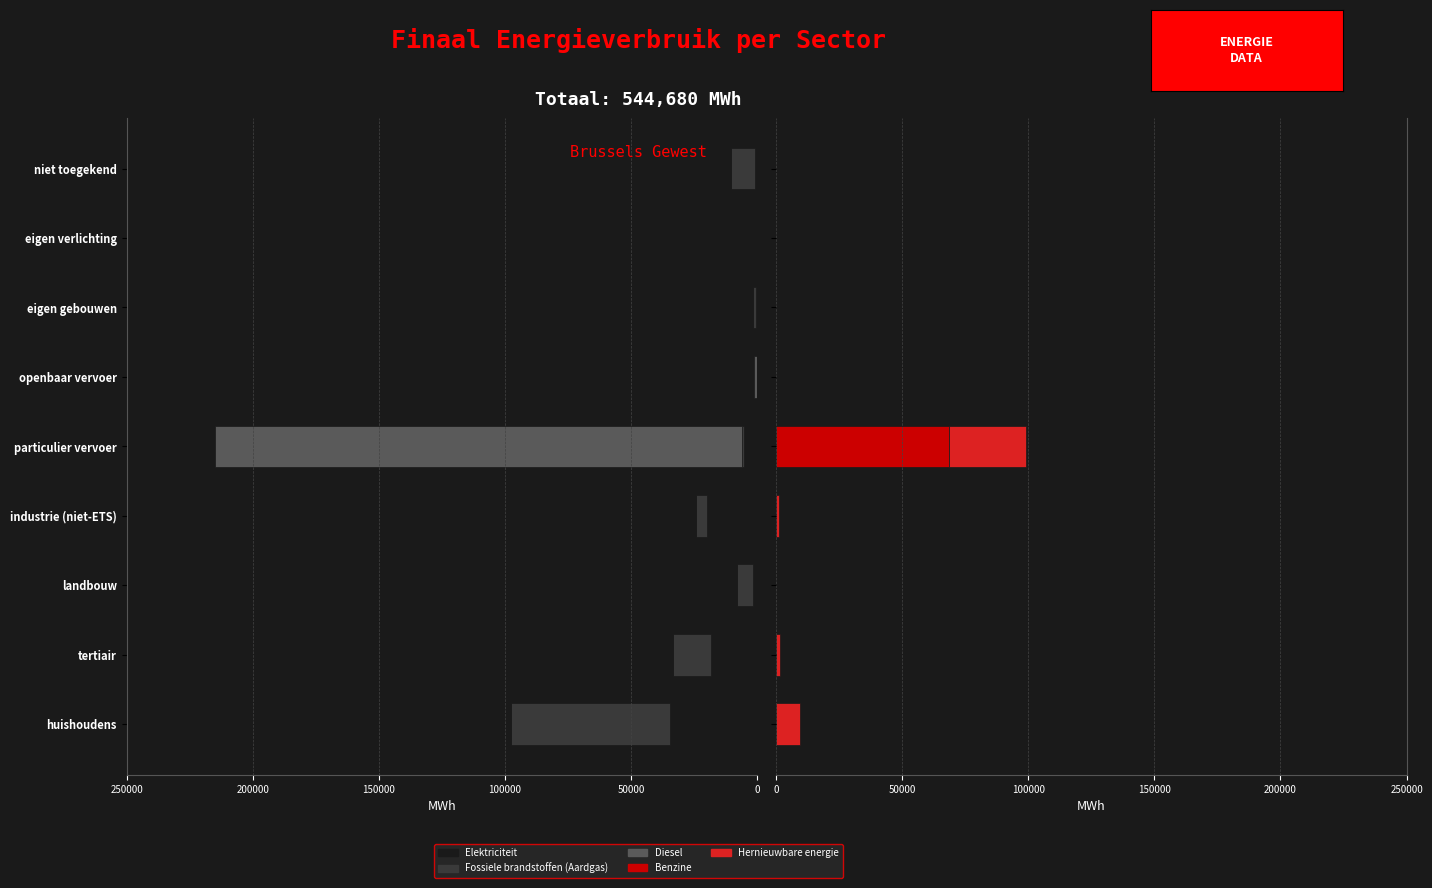

At niet toegekend, list the series in order from largest to smallest.

Fossiele brandstoffen (Aardgas), Elektriciteit, Diesel, Benzine, Hernieuwbare energie